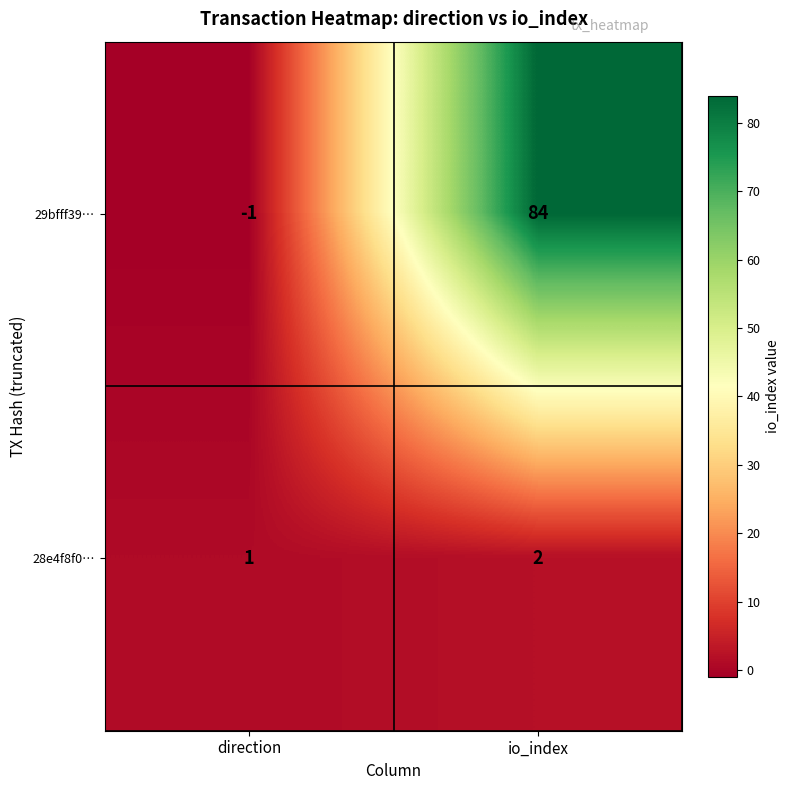

True or false: 28e4f8f0… has a value of 1 at direction.

True